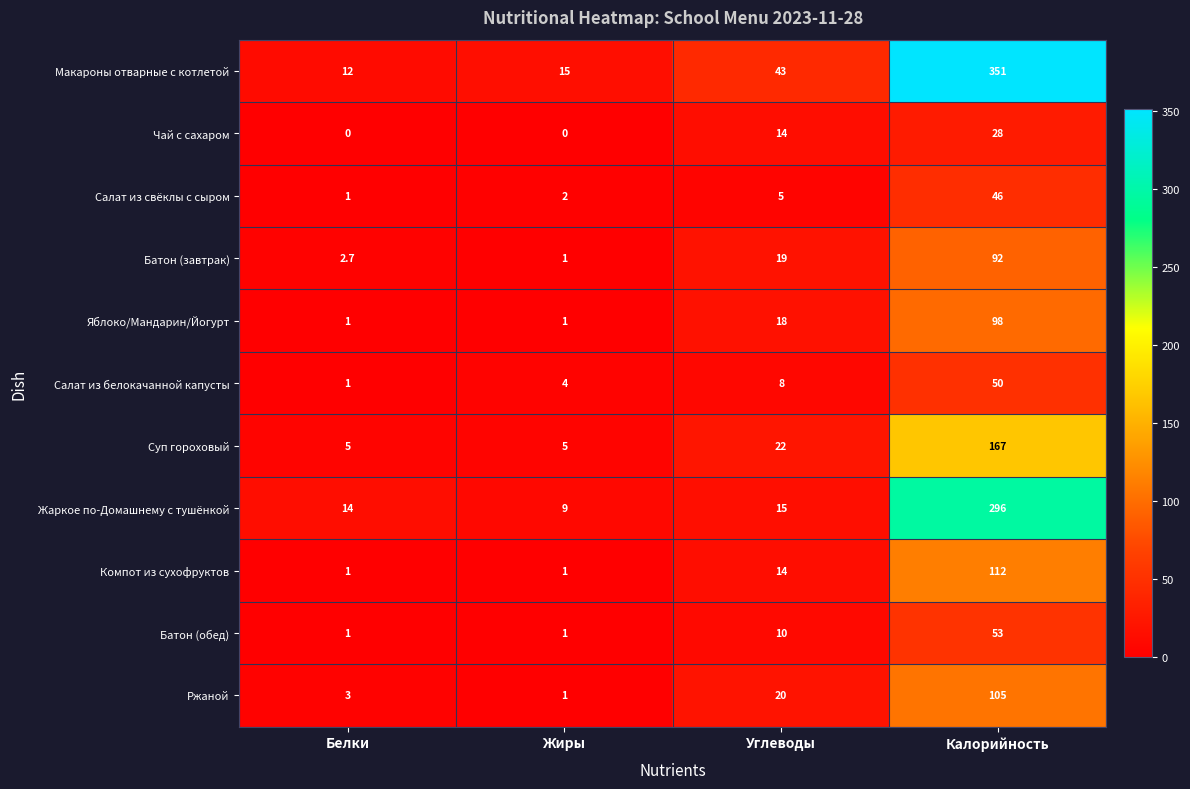

At which category is the sum across all series the highest?

Калорийность